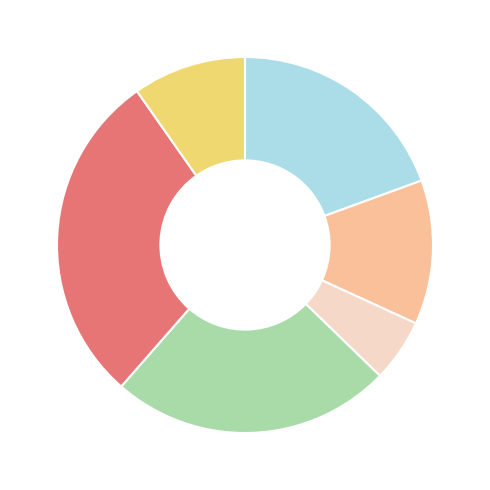

Is there any slice that represents more than half of the pie?

No